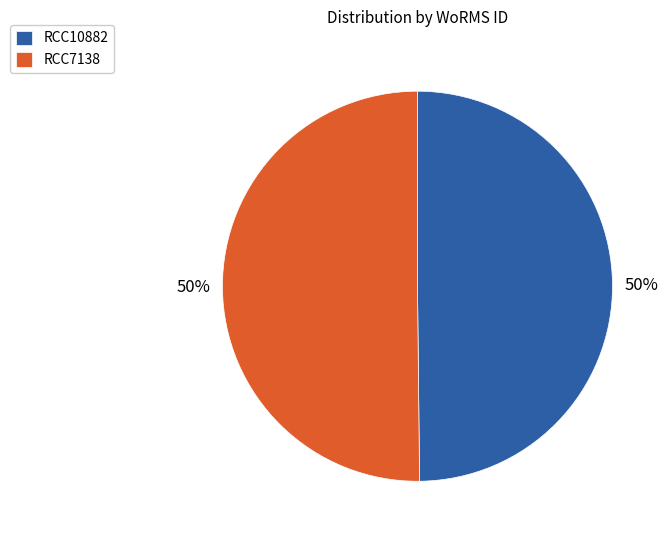

To the nearest percent, what is the combined percentage of RCC10882 and RCC7138?

100%